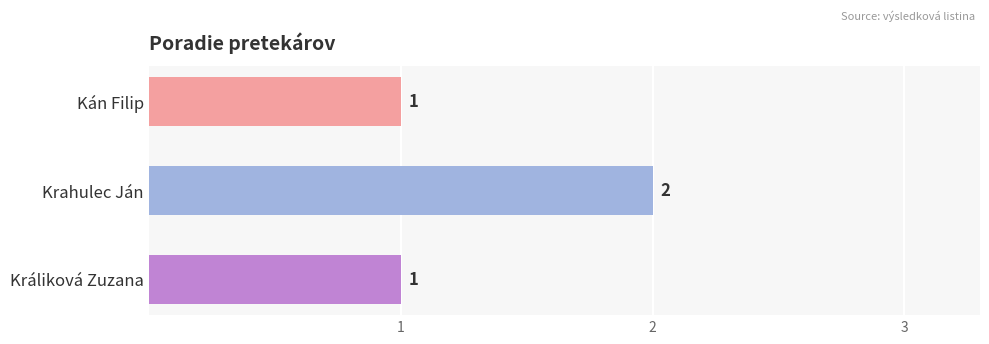

What is the sum of all values?

4